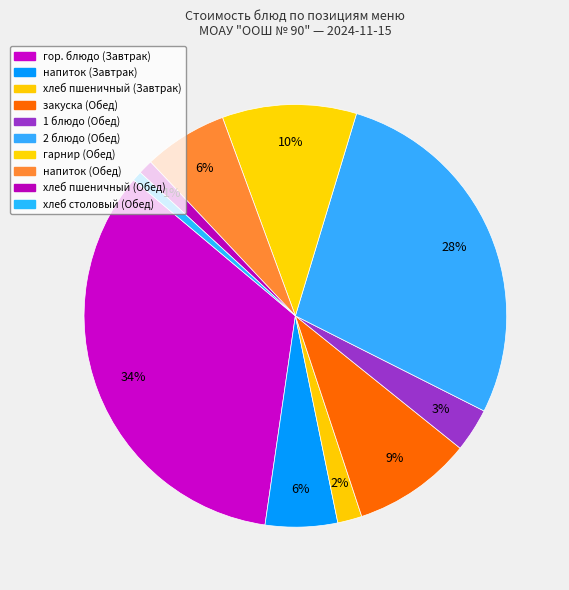

How many slices are in this pie chart?

10